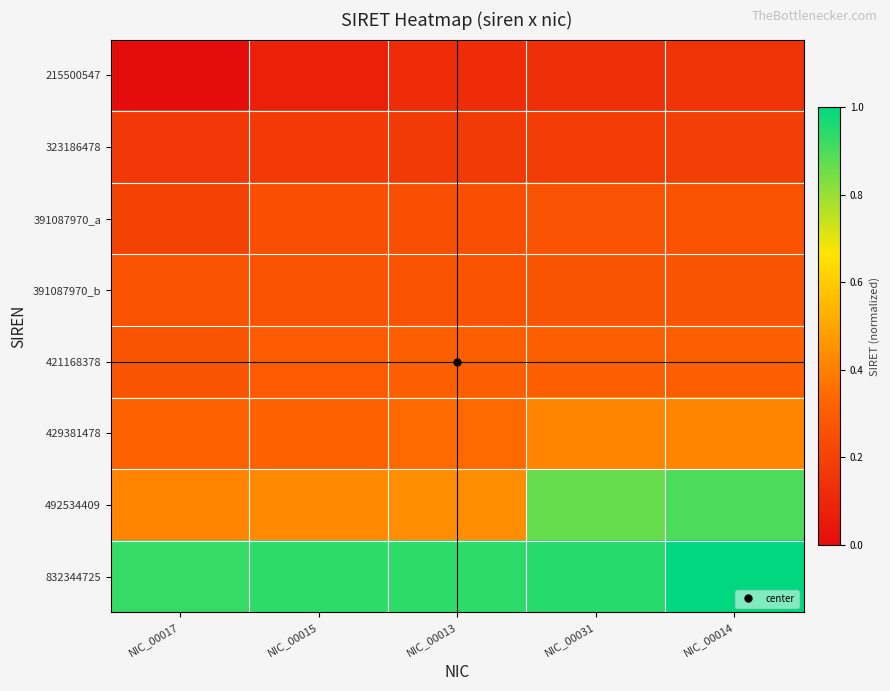

Rank the series by their maximum value, from highest to lowest.

832344725, 492534409, 429381478, 421168378, 391087970_b, 391087970_a, 323186478, 215500547